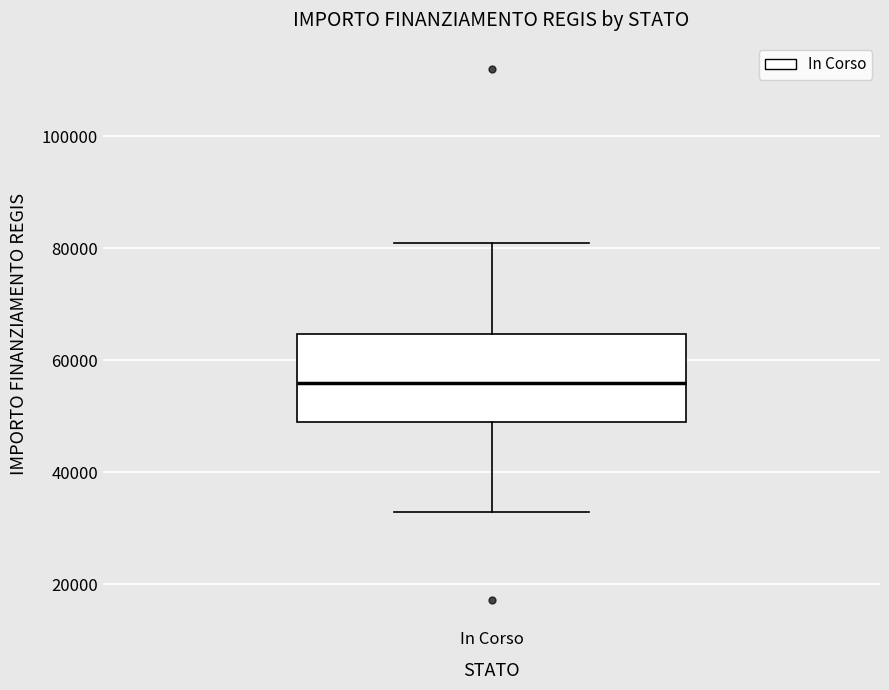

Read this box plot against the y-axis: the position of the median line, the range covered by the box, and the ends of both whiskers. The values are not printed on the chart, so give them approximately, as read against the axis.

median 56000, box 50000 to 64000, whiskers 32000 to 80000